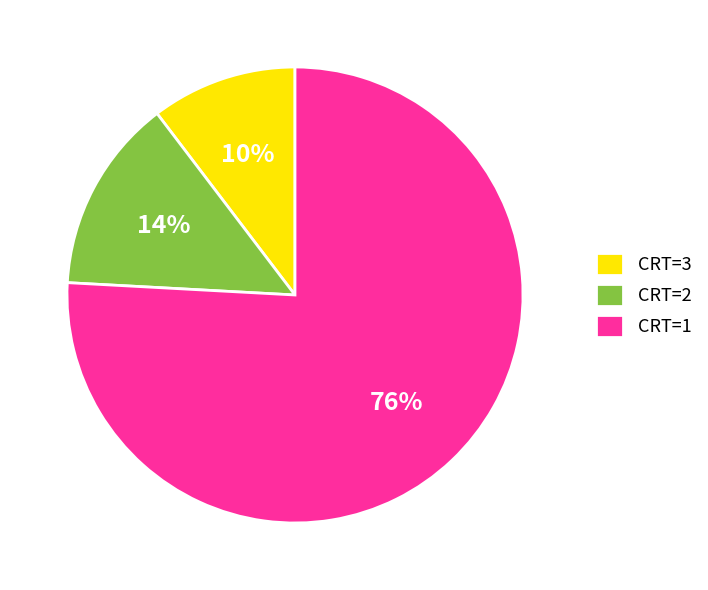

Rank the categories by value from lowest to highest.

CRT=3, CRT=2, CRT=1